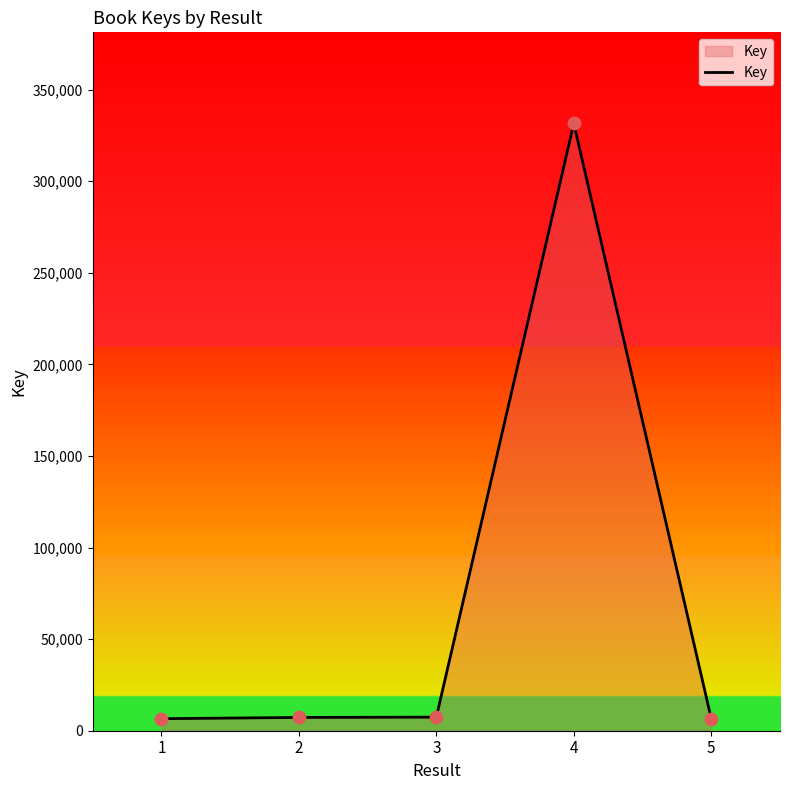

What is the ratio of the value at 4 to the value at 1?

50.5